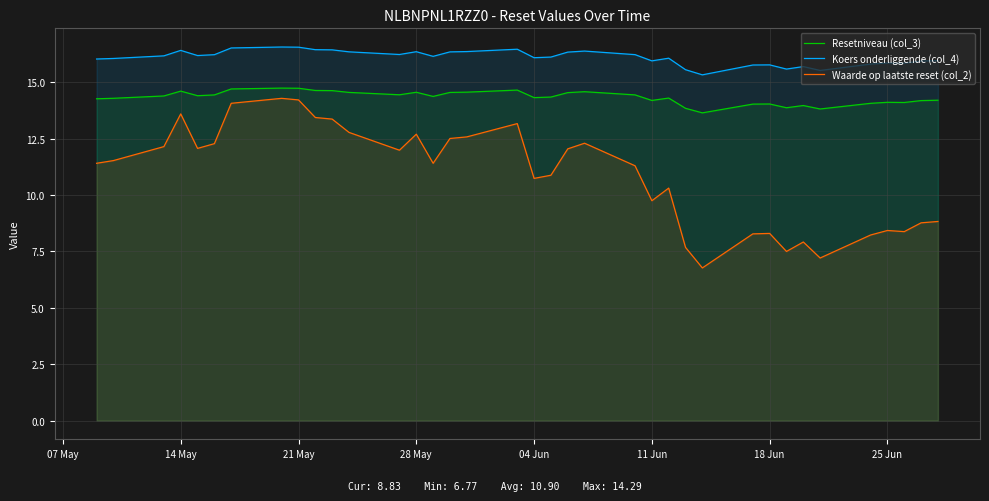

Which series has the widest spread of values?

Waarde op laatste reset (col_2)